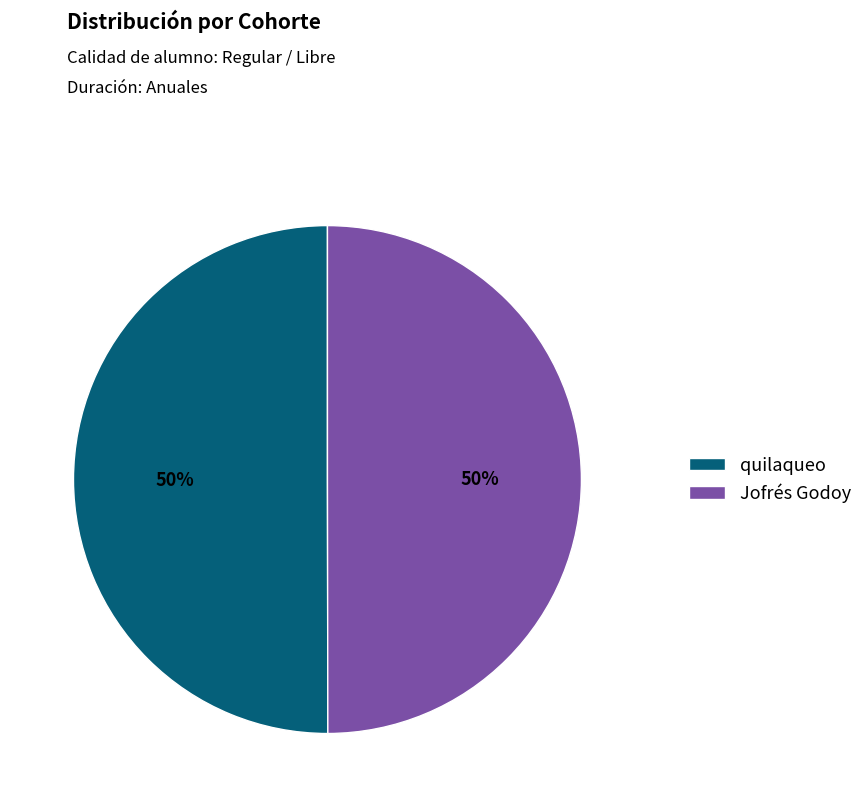

Combined, do quilaqueo and Jofrés Godoy account for over 50%?

Yes